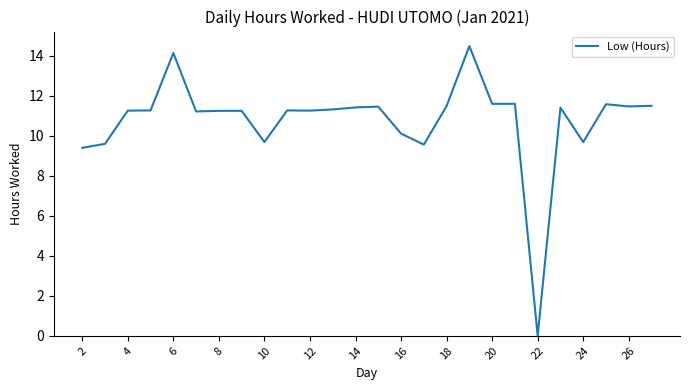

What is the average value?

10.8